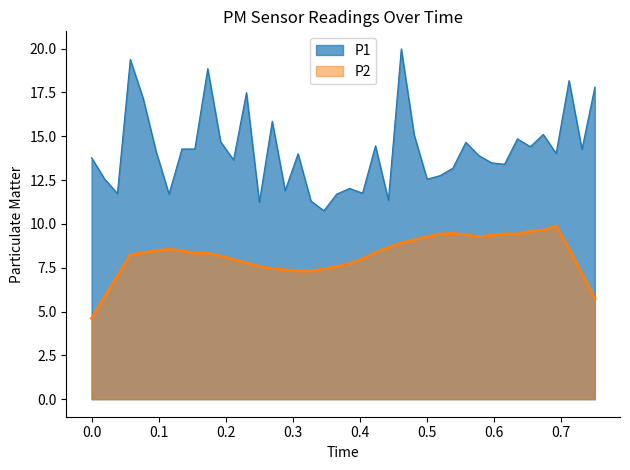

How many data points are above 14?

20